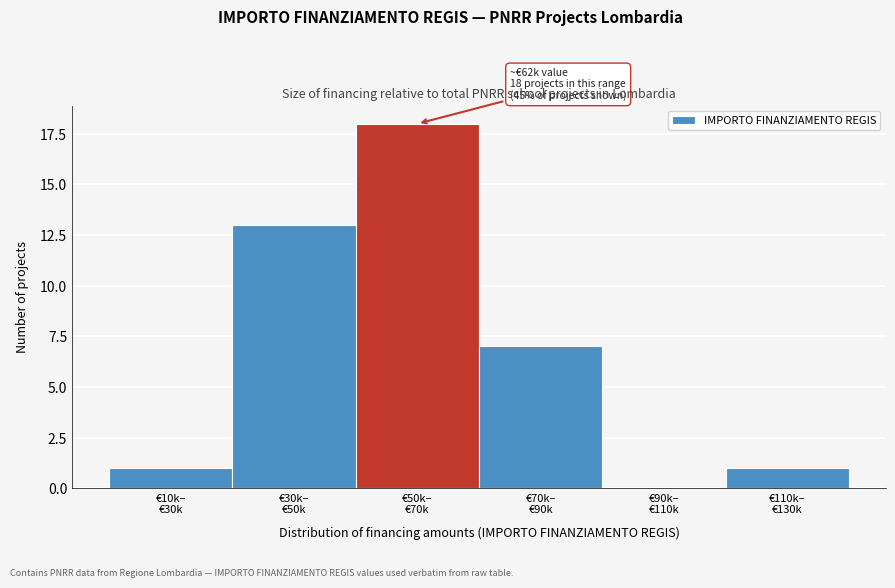

What is the greatest value displayed?

18